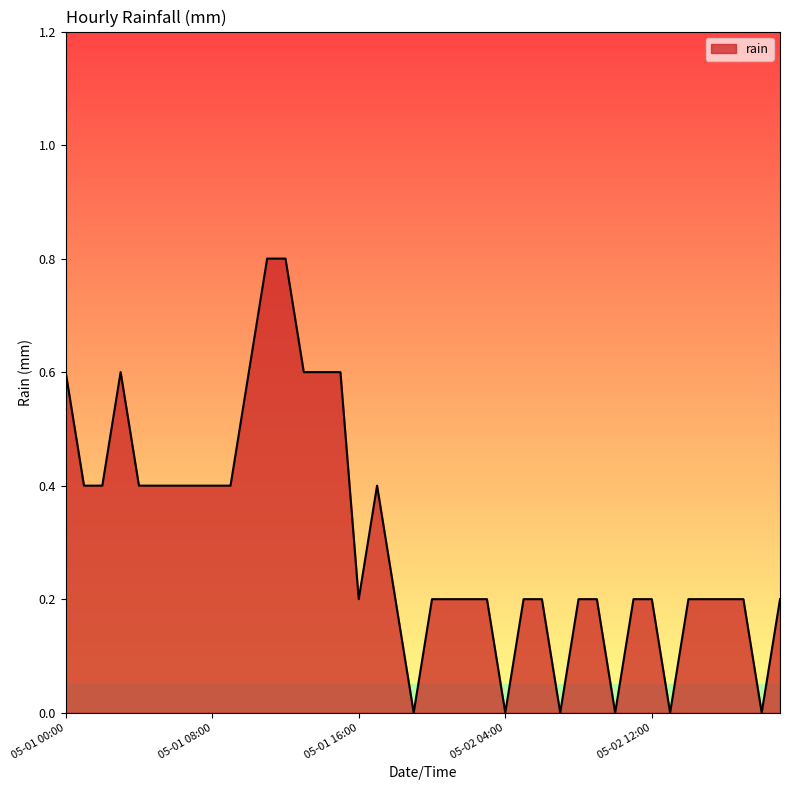

What is the difference between the maximum and minimum values?

0.8